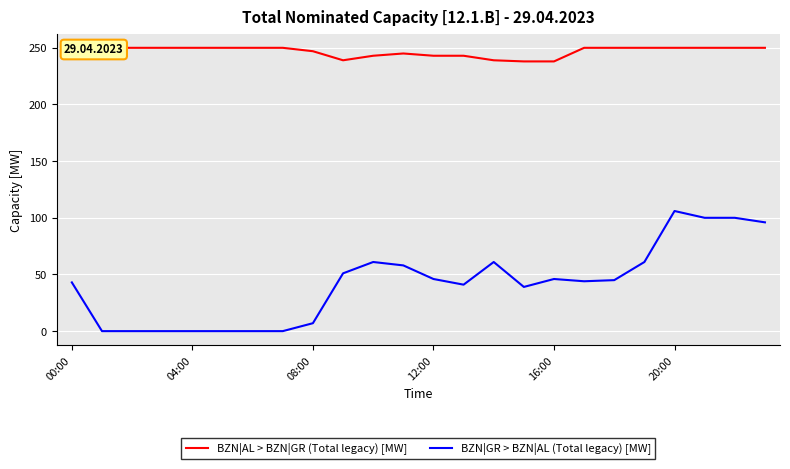

How many data points in BZN|GR > BZN|AL (Total legacy) [MW] are above 45?

11